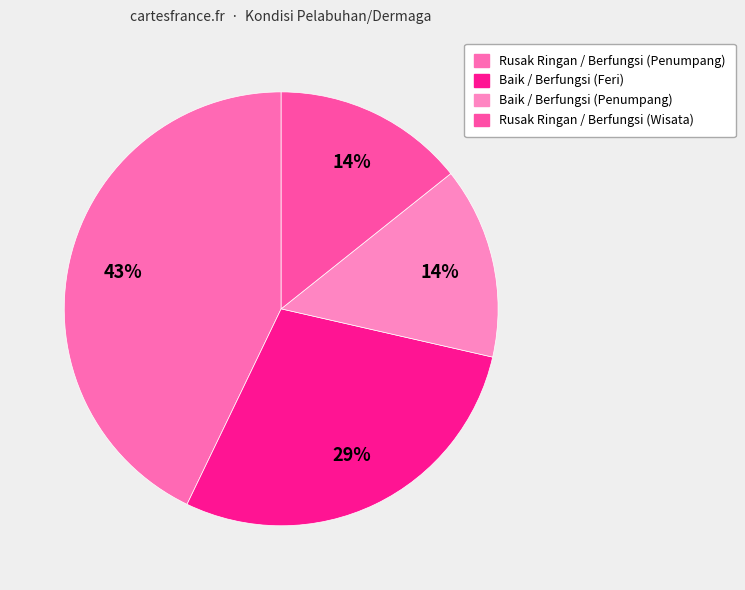

What percentage is the Rusak Ringan / Berfungsi (Wisata) slice, to the nearest percent?

14%